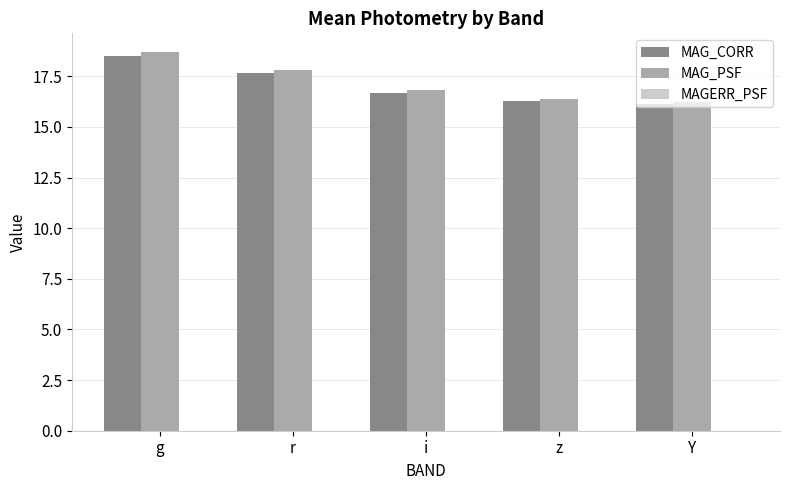

Which series has the largest range (max minus min)?

MAG_PSF